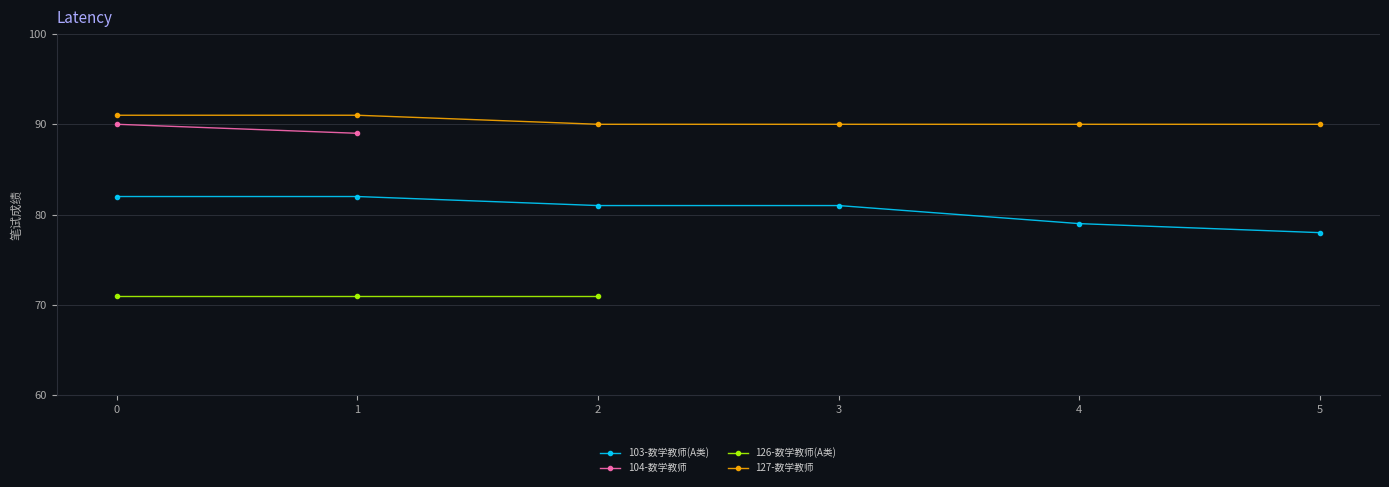

What is the difference between the maximum and minimum values in the 103-数学教师(A类) series?

4